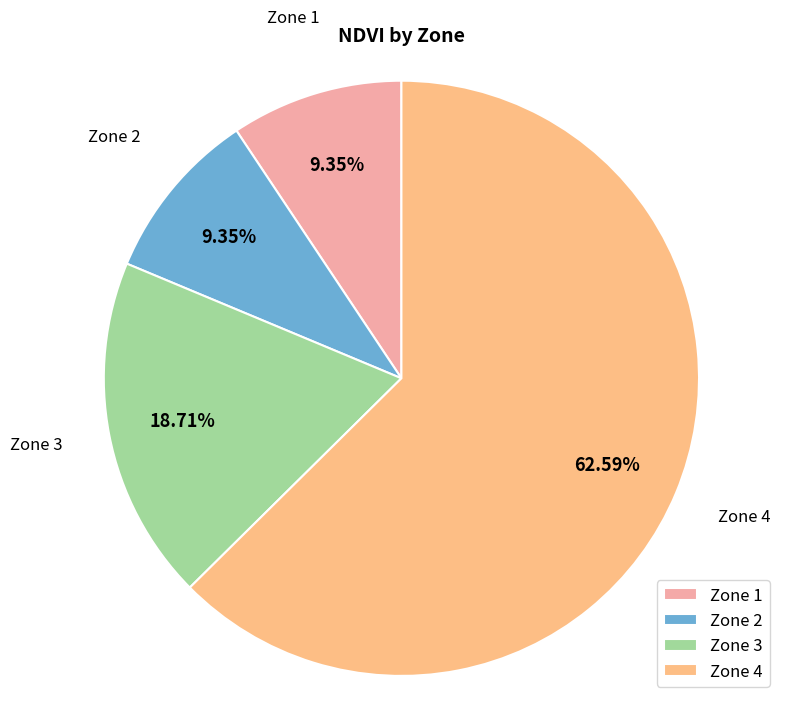

Is it true that Zone 1 is 3% of the pie?

False